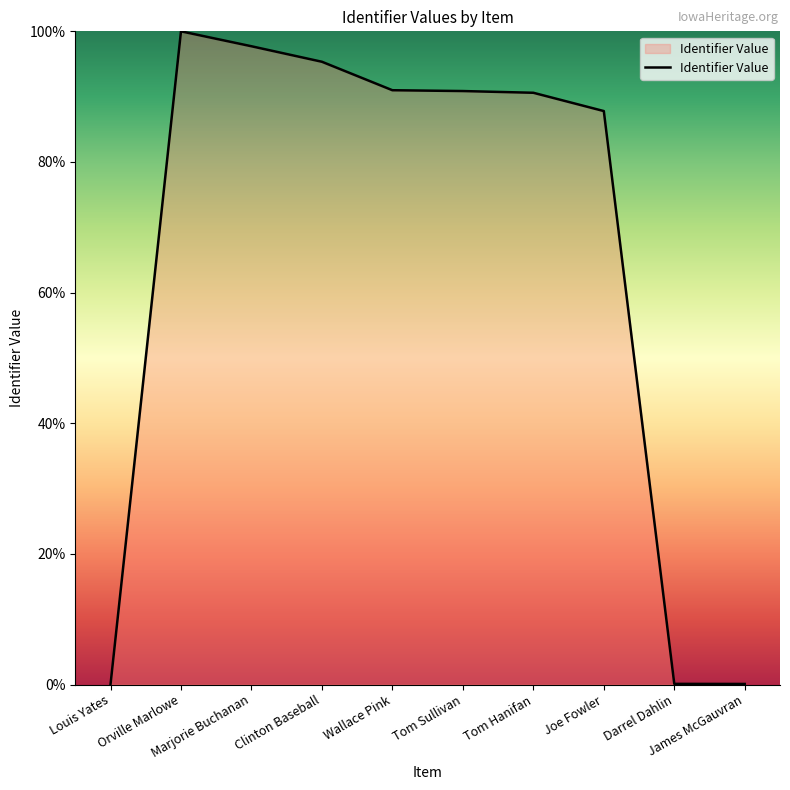

Where is the data nearest to the value 50?

Joe Fowler